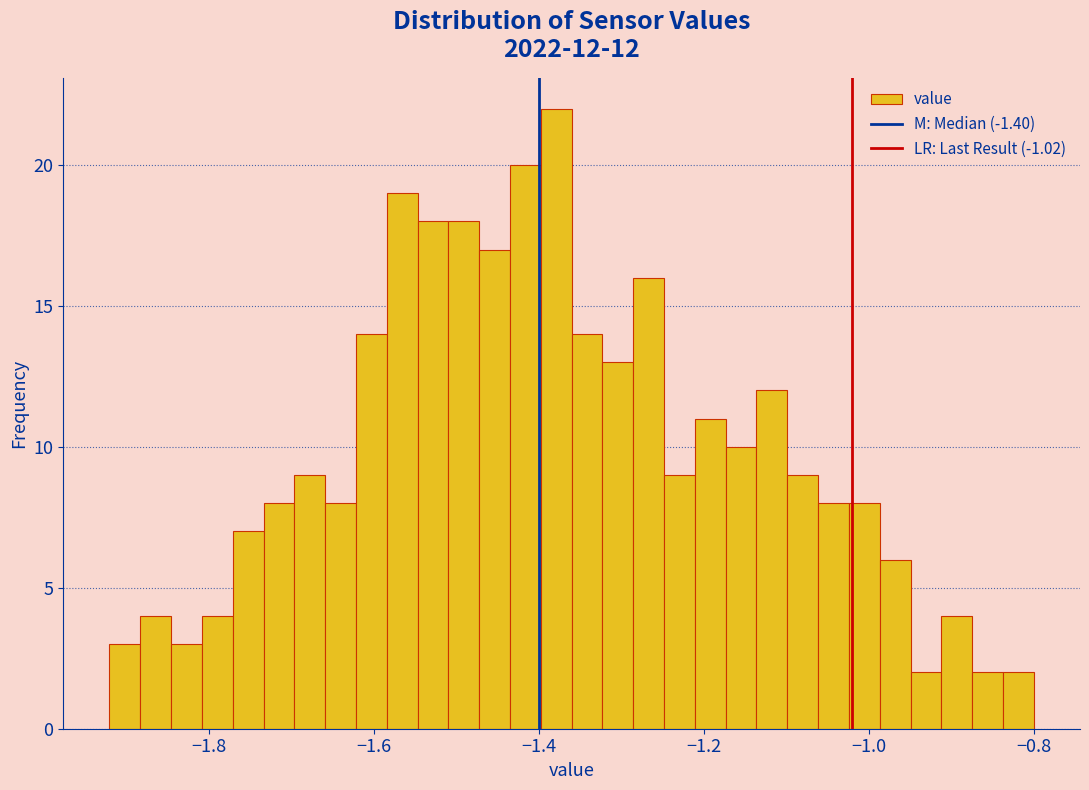

Read against the x-axis, roughly where is the centre of the tallest bar?

-1.38